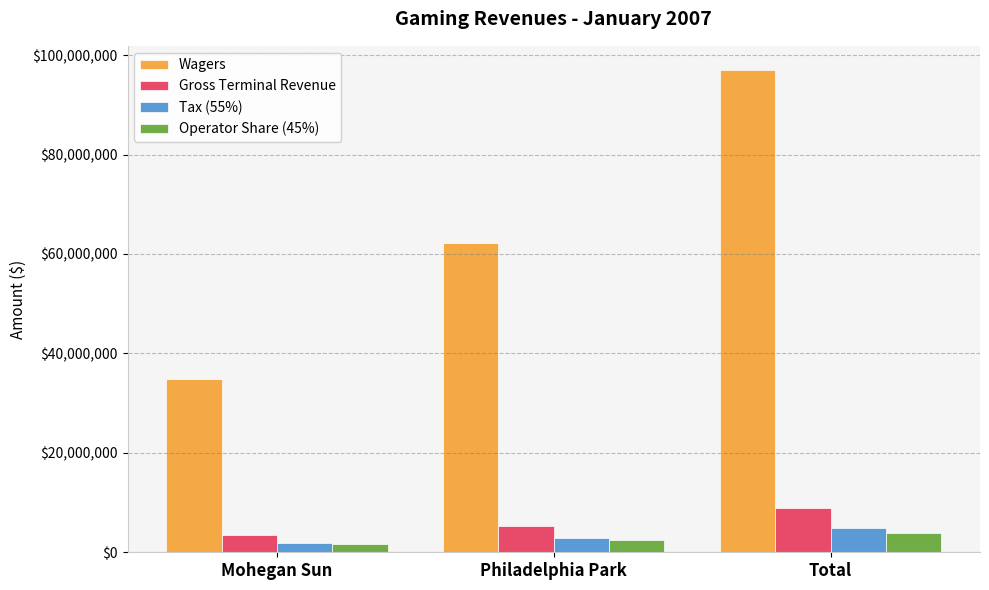

What are all the series names shown in the legend?

Wagers, Gross Terminal Revenue, Tax (55%), Operator Share (45%)